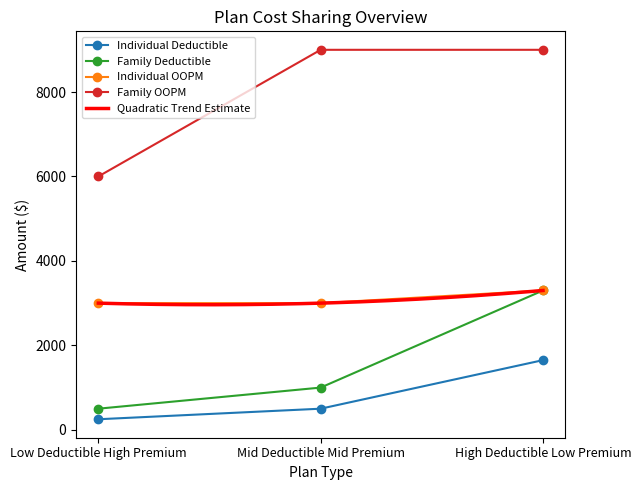

What is the difference between the highest and lowest values at High Deductible Low Premium?

7350